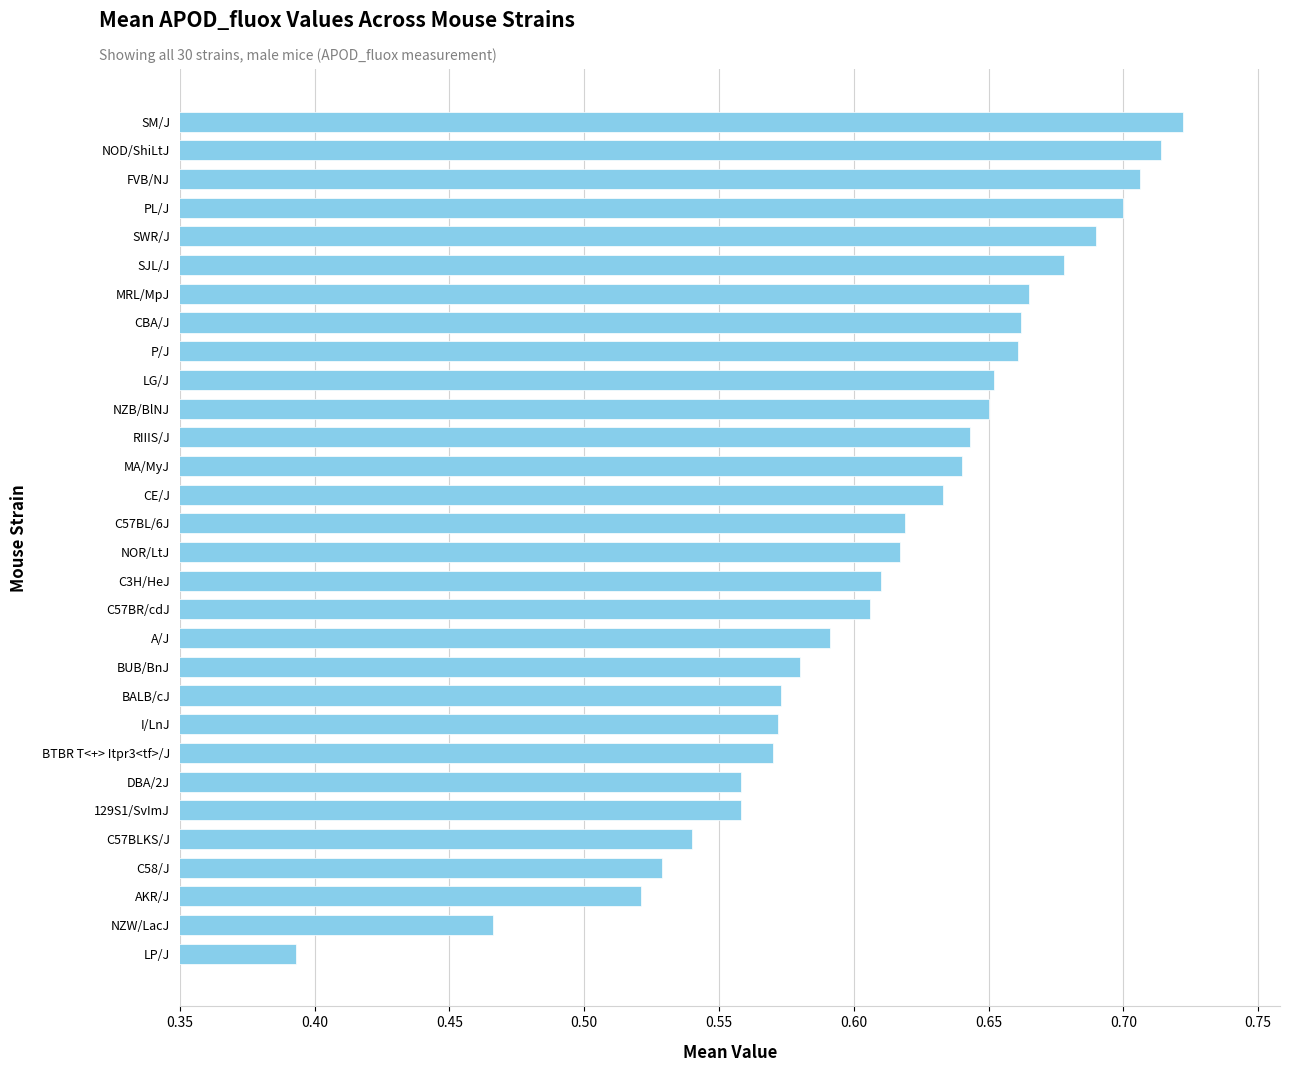

Between NOD/ShiLtJ and CE/J, which is larger?

NOD/ShiLtJ